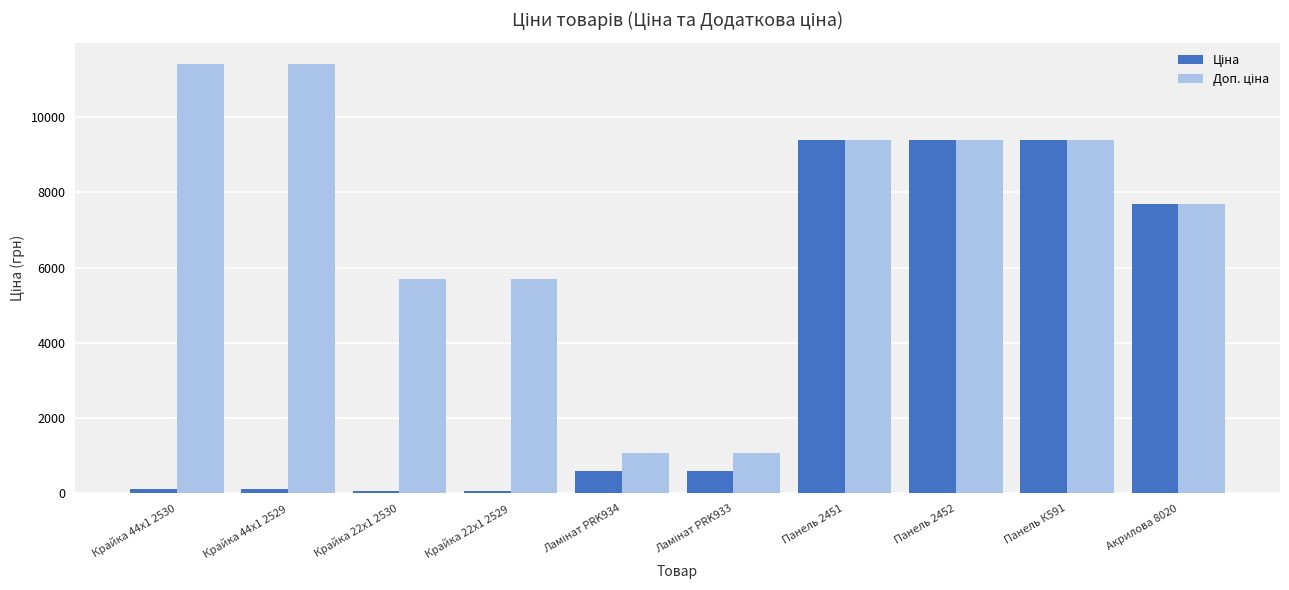

What is the maximum value shown in the chart?

11410.0